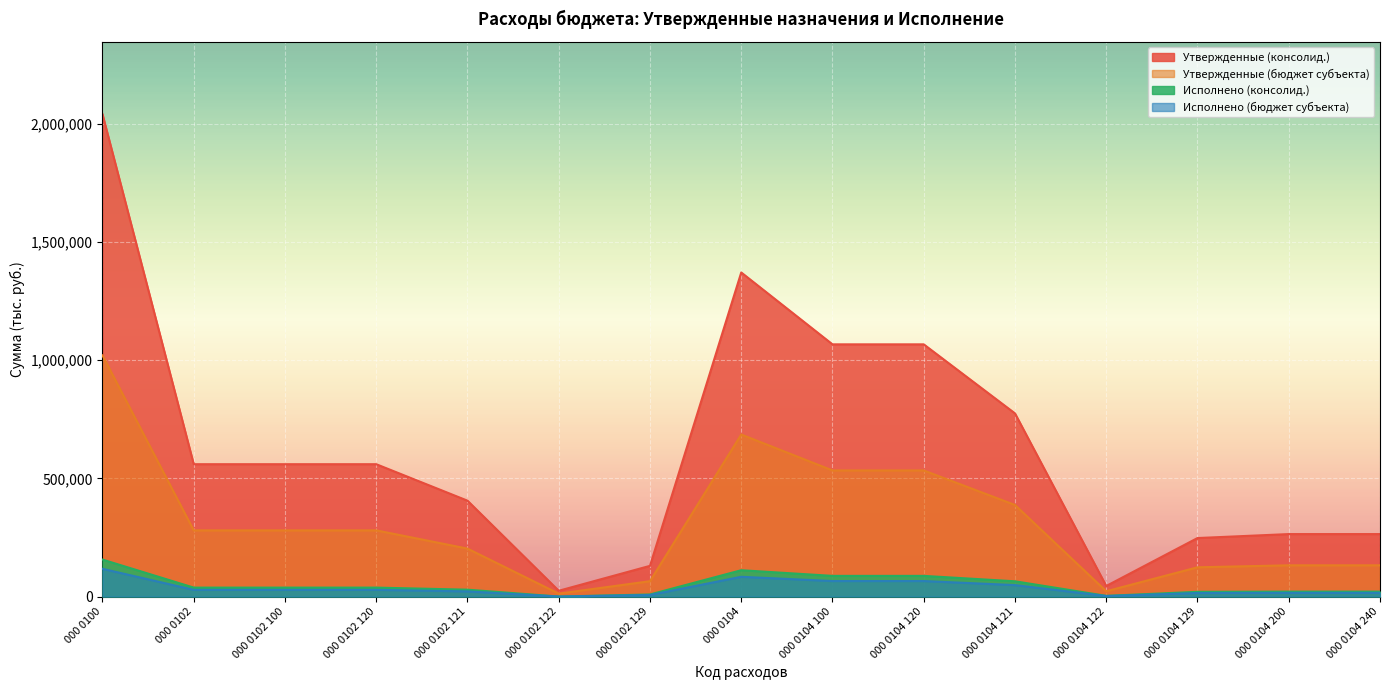

True or false: Утвержденные (консолид.) and Утвержденные (бюджет субъекта) cross at least once.

False